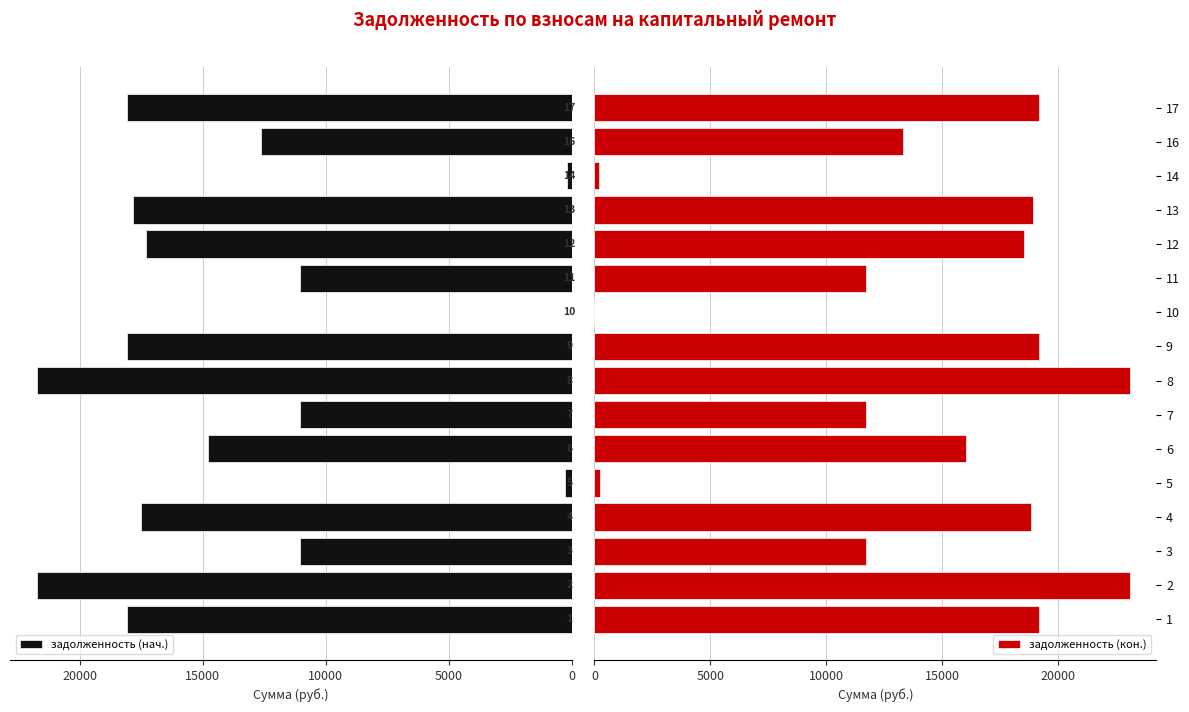

How many bars are there in each group?

2